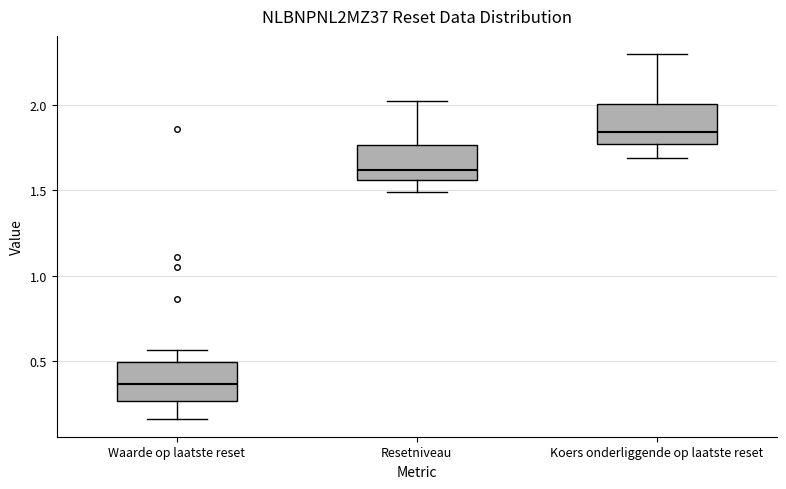

Which box's median line is the highest?

Koers onderliggende op laatste reset